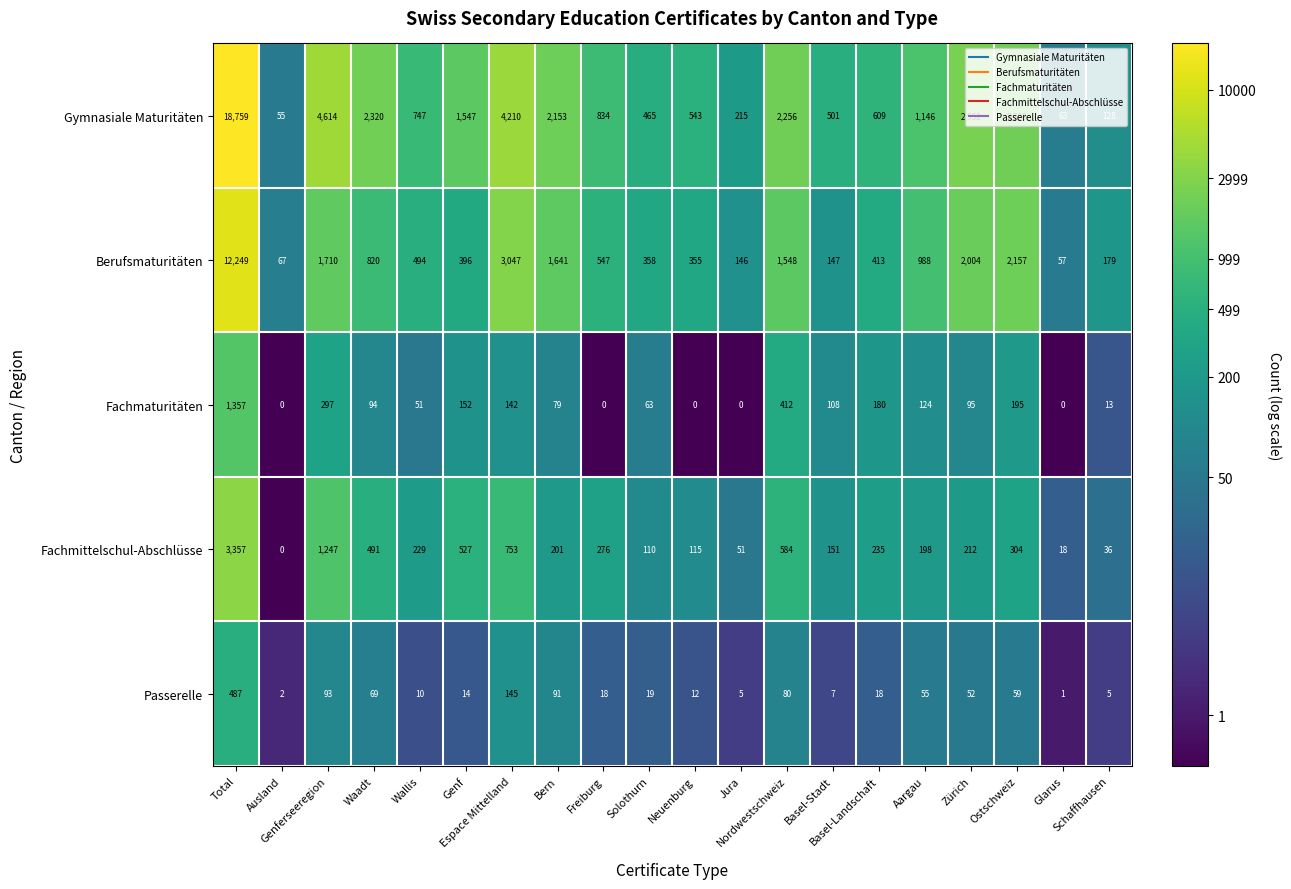

List the series in order of their peak value, lowest first.

Passerelle, Fachmaturitäten, Fachmittelschul-Abschlüsse, Berufsmaturitäten, Gymnasiale Maturitäten